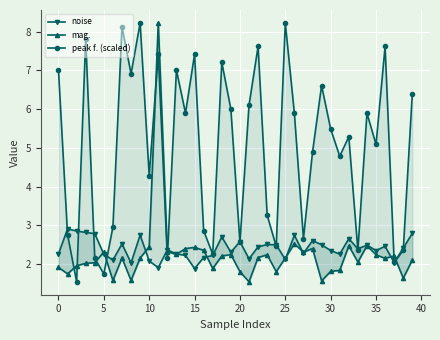

True or false: noise and peak f. (scaled) cross at least once.

True